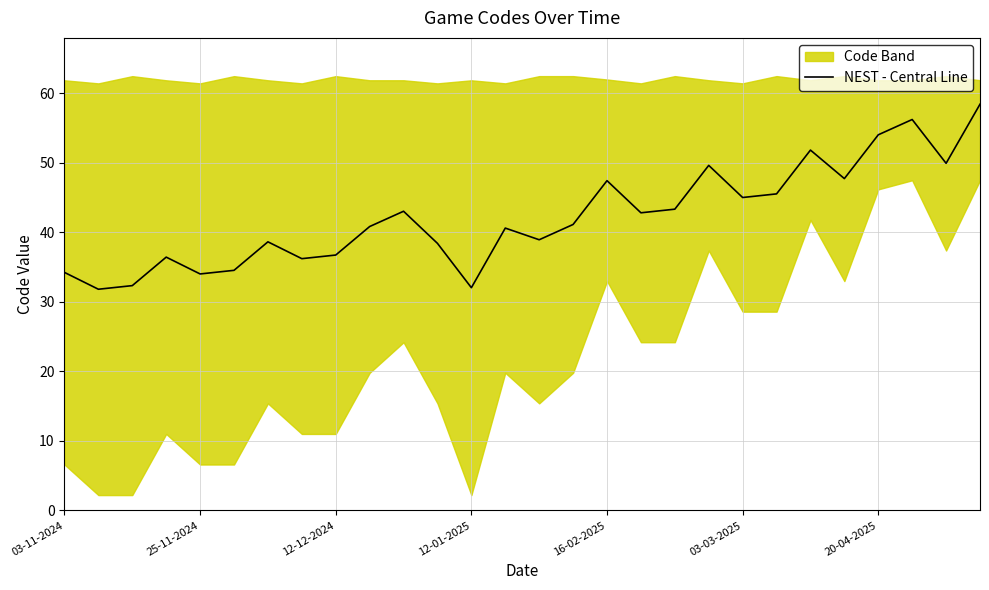

True or false: the data shows 82.5 at 22.

False